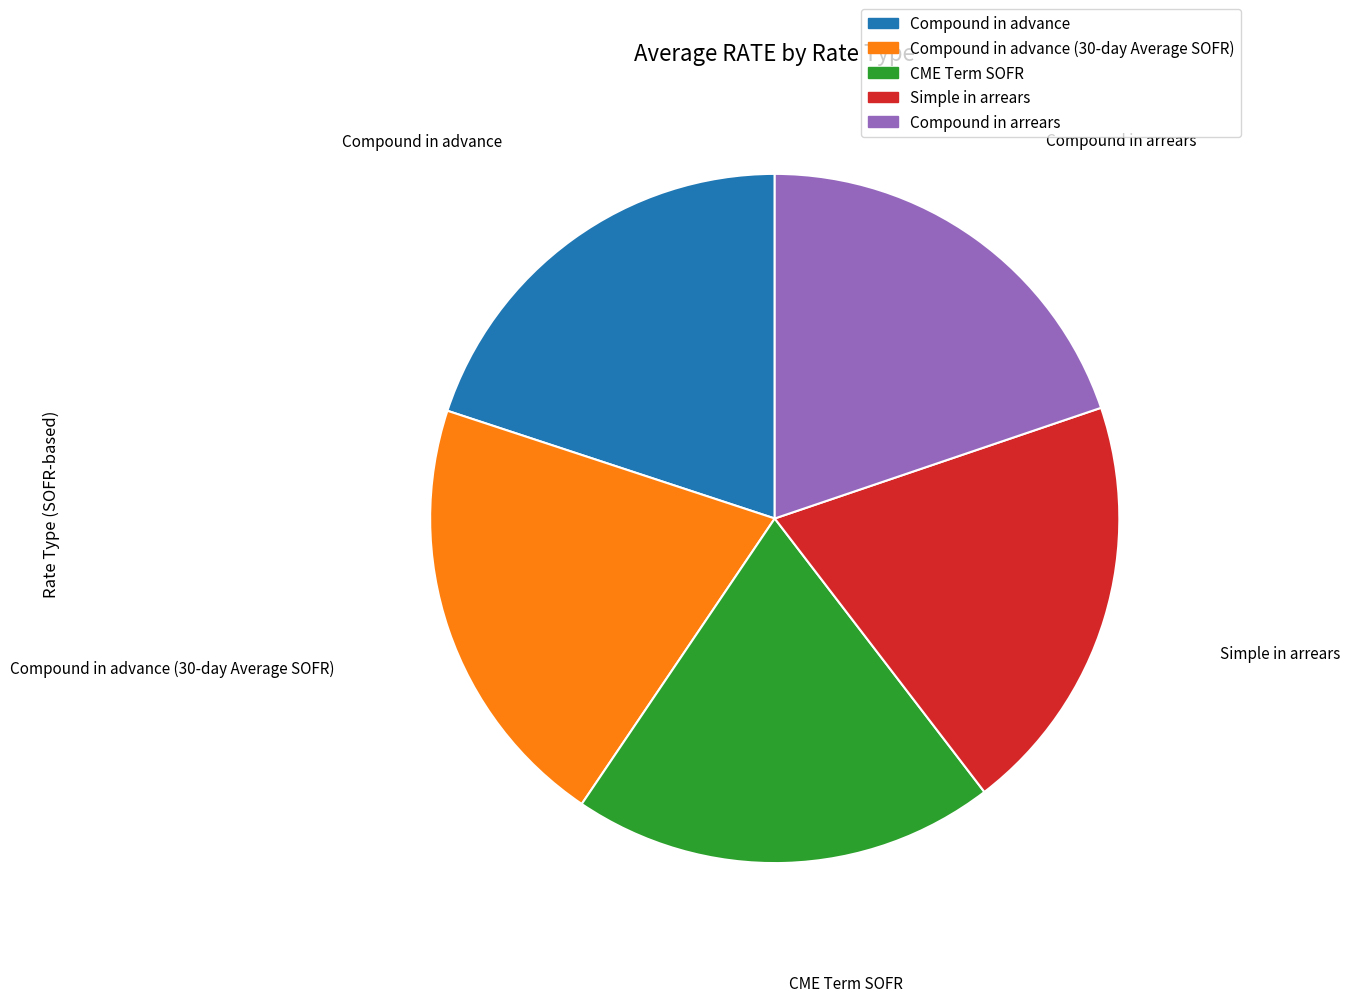

Does any single category account for the majority?

No